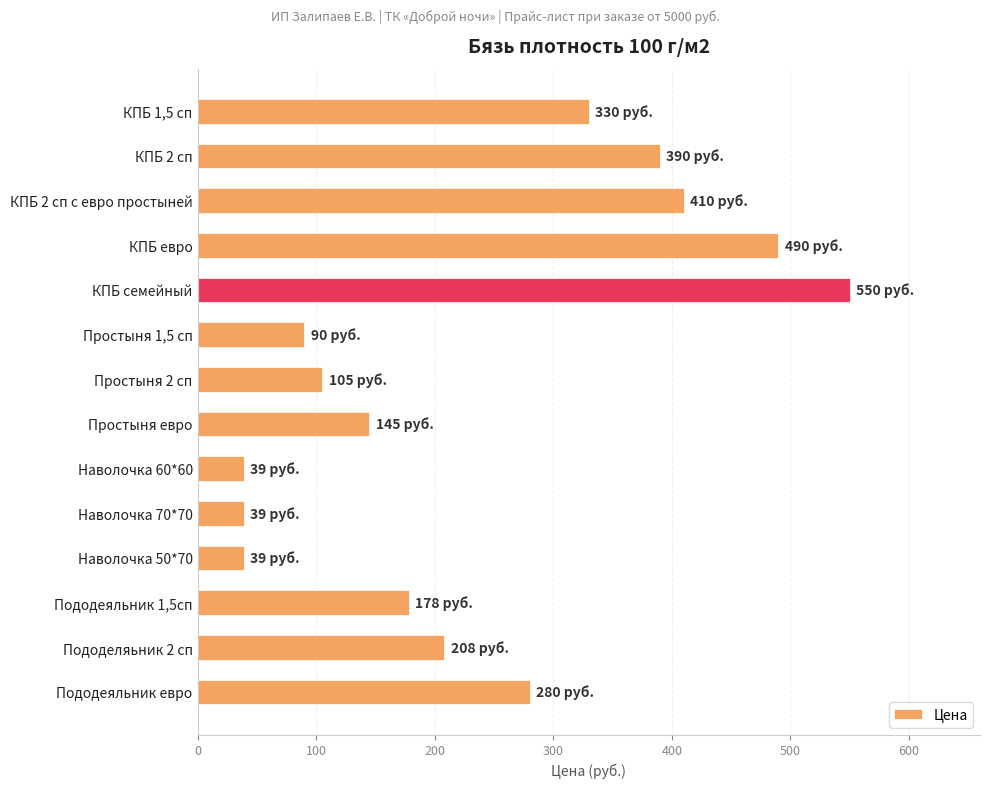

Reading top to bottom, extract all data points from this chart.

КПБ 1,5 сп=330	КПБ 2 сп=390	КПБ 2 сп с евро простыней=410	КПБ евро=490	КПБ семейный=550	Простыня 1,5 сп=90	Простыня 2 сп=105	Простыня евро=145	Наволочка 60*60=39	Наволочка 70*70=39	Наволочка 50*70=39	Пододеяльник 1,5сп=178	Пододеляьник 2 сп=208	Пододеяльник евро=280